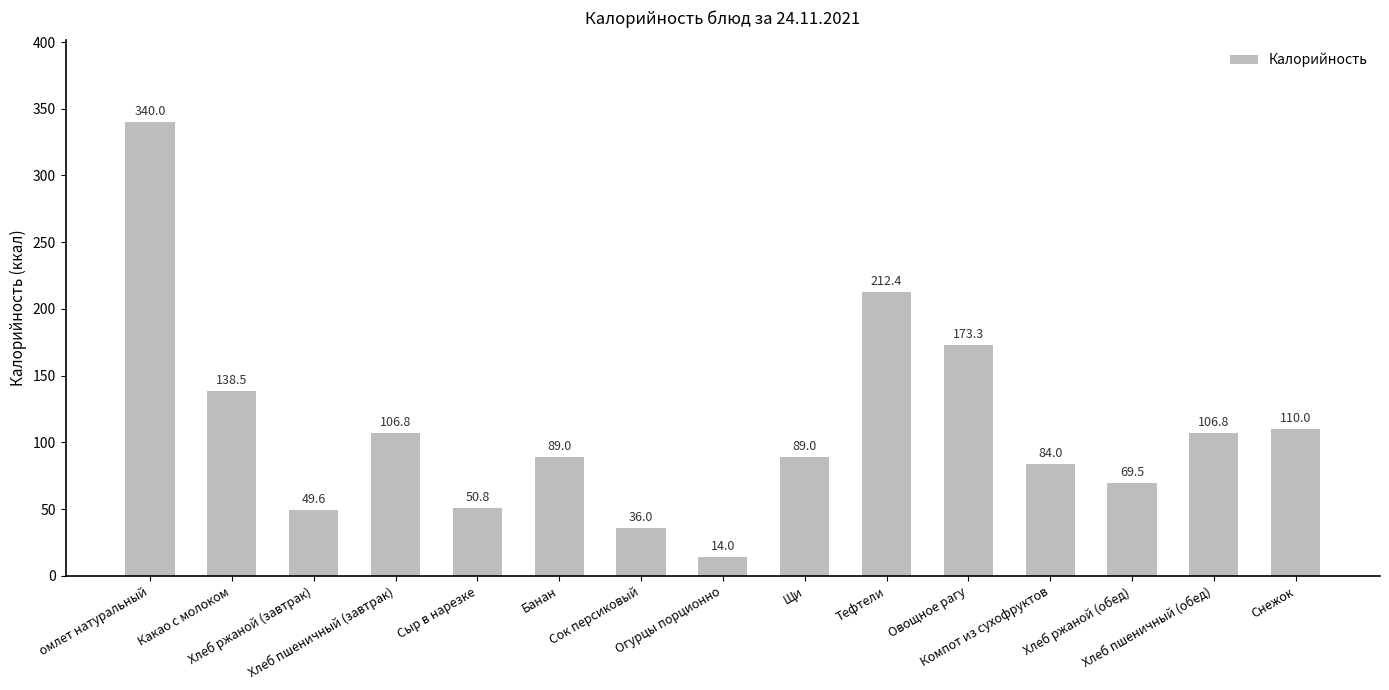

Read the value at Хлеб ржаной (завтрак).

49.6